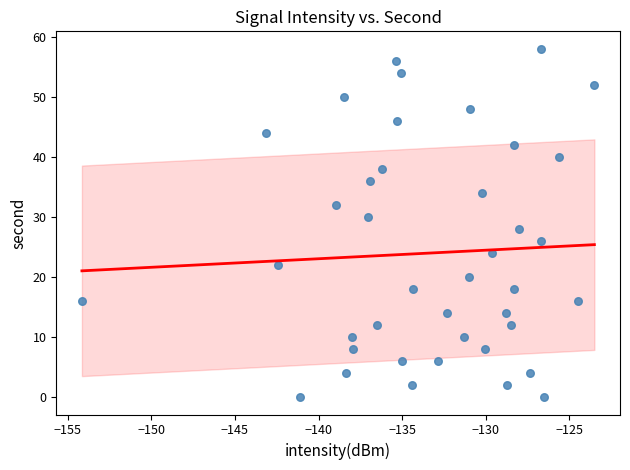

What is the range of Y values (max minus min)?

58